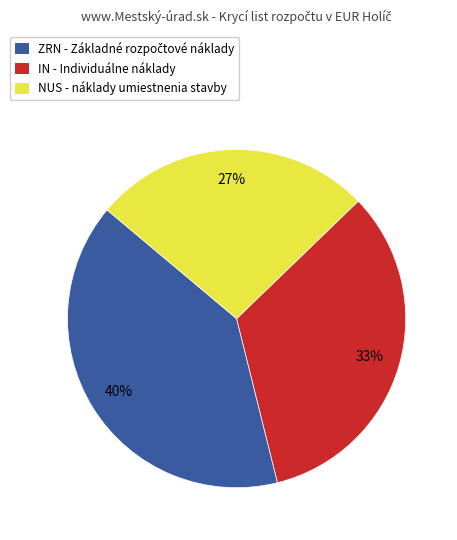

Does any single category account for the majority?

No